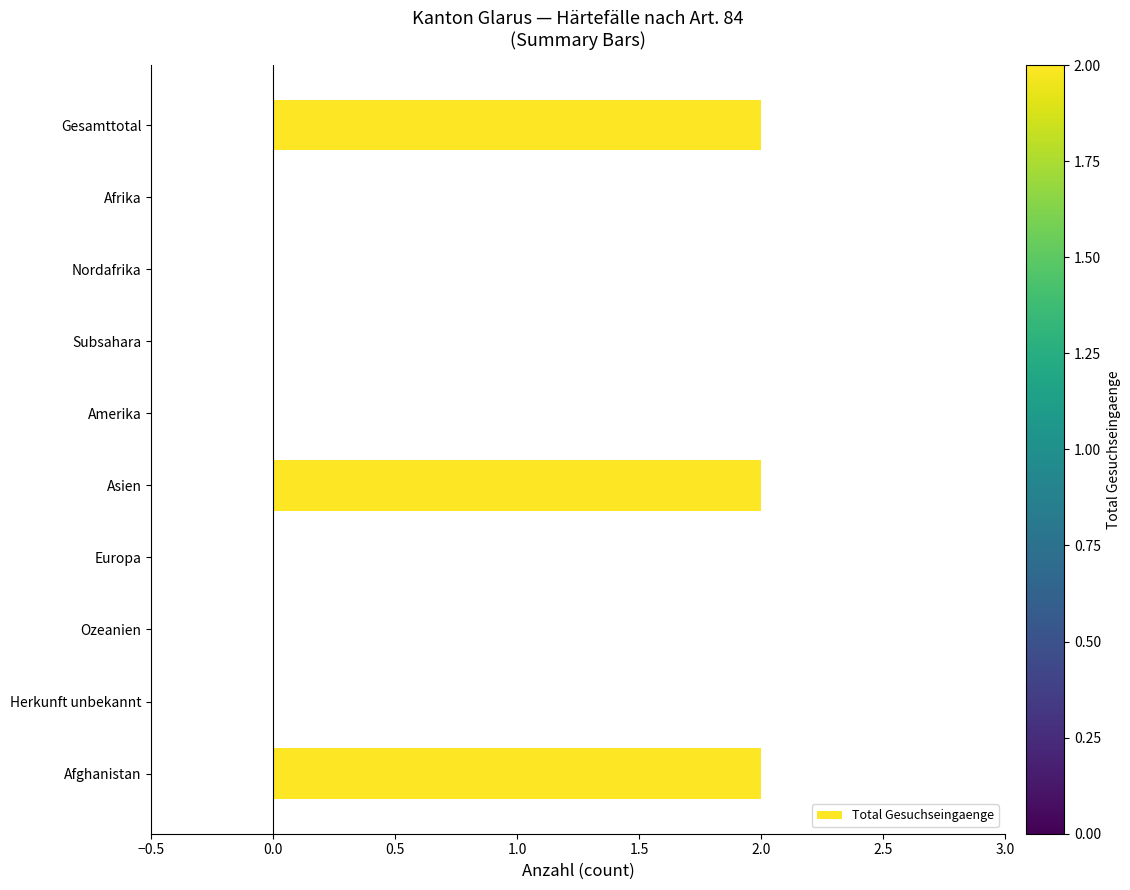

What is the ratio of the value at Asien to the value at Gesamttotal?

1.0